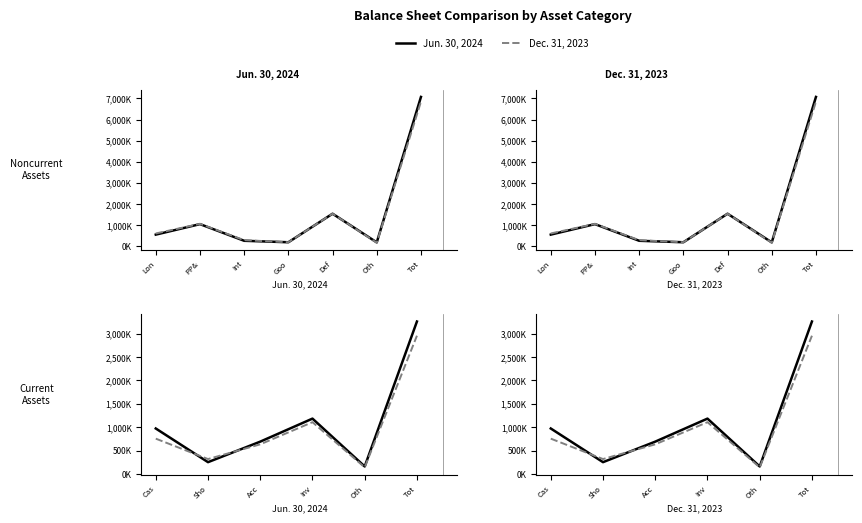

Rank the series by their maximum value, from lowest to highest.

Dec. 31, 2023, Jun. 30, 2024